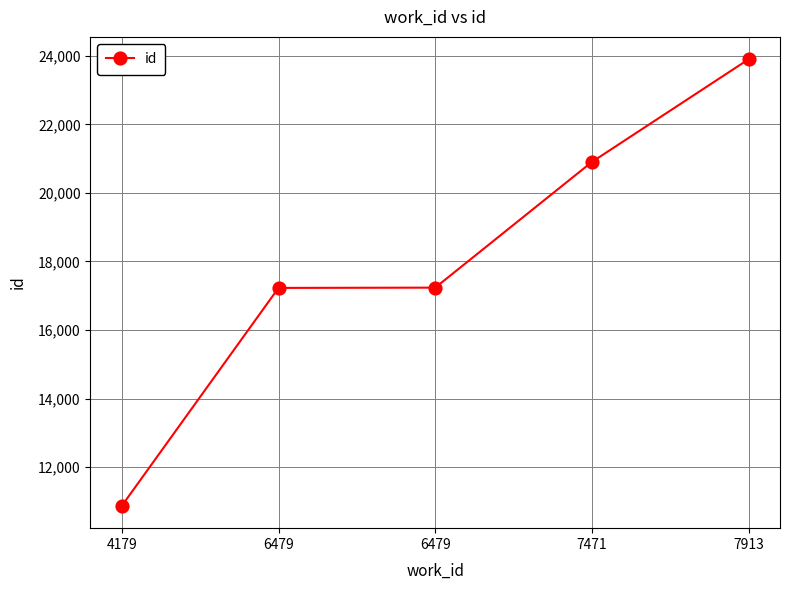

Does the chart have visible grid lines?

Yes